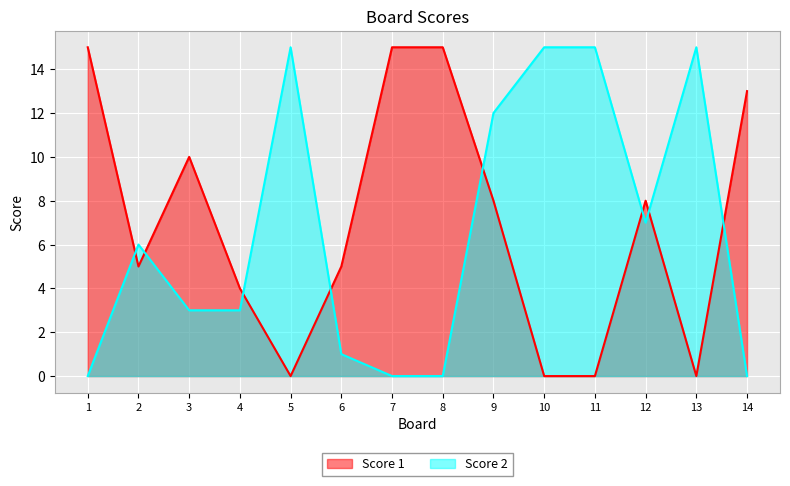

How many lines are shown in the chart?

2